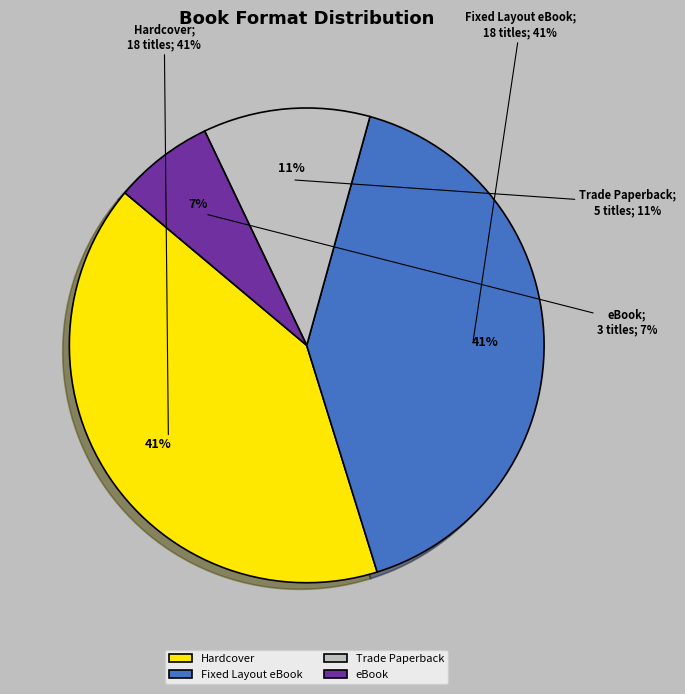

How many segments does this pie chart have?

4